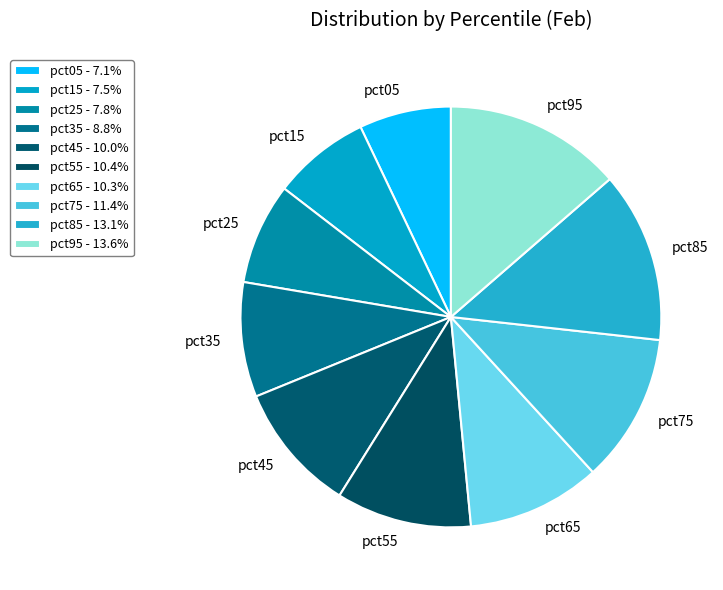

Is there any slice that represents more than half of the pie?

No